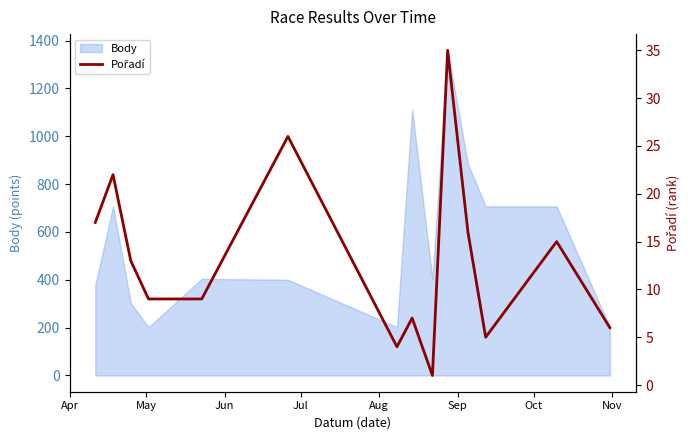

Count the number of values greater than 13.

6